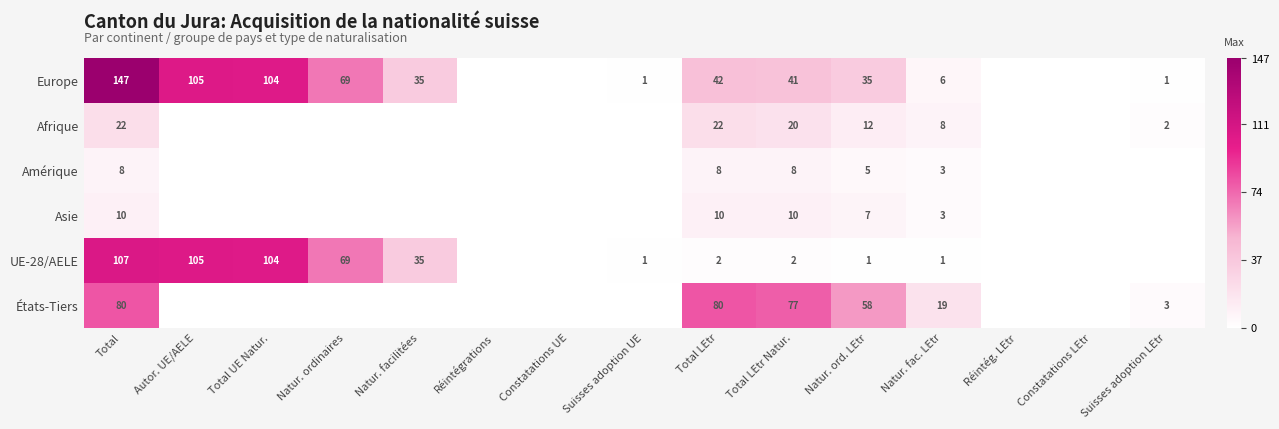

What is the spread (max minus min) of values at Natur. fac. LEtr?

18